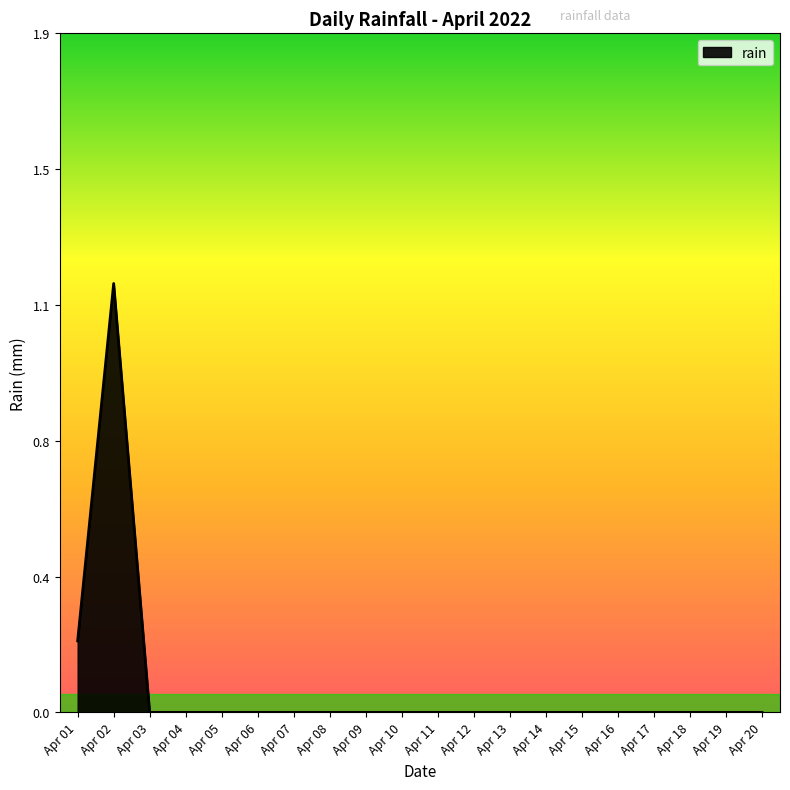

Does the chart have visible grid lines?

No